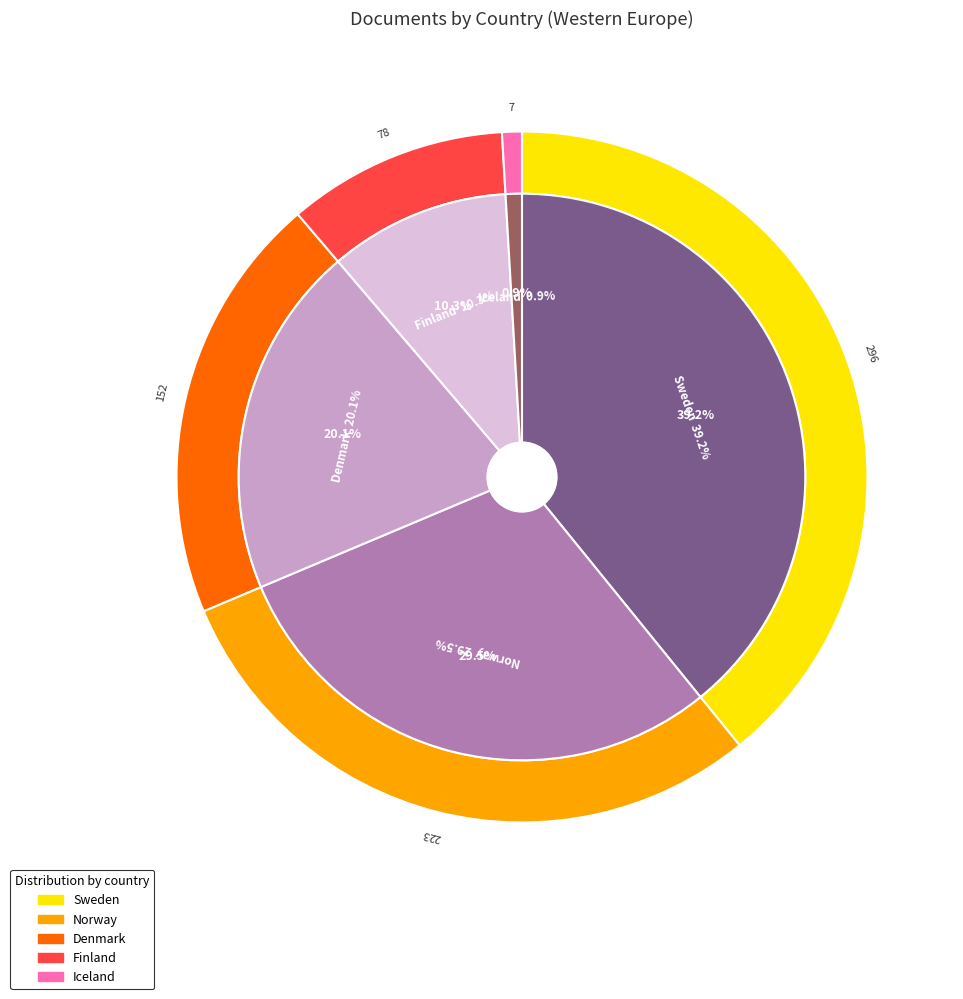

To the nearest percent, what percentage of the pie is Sweden?

39%